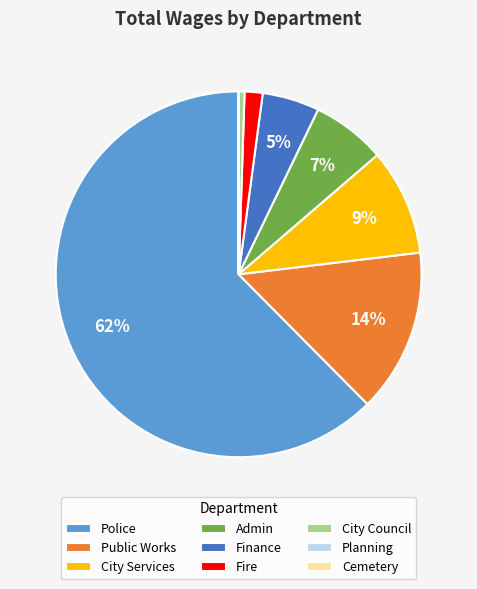

Which slice is the largest?

Police